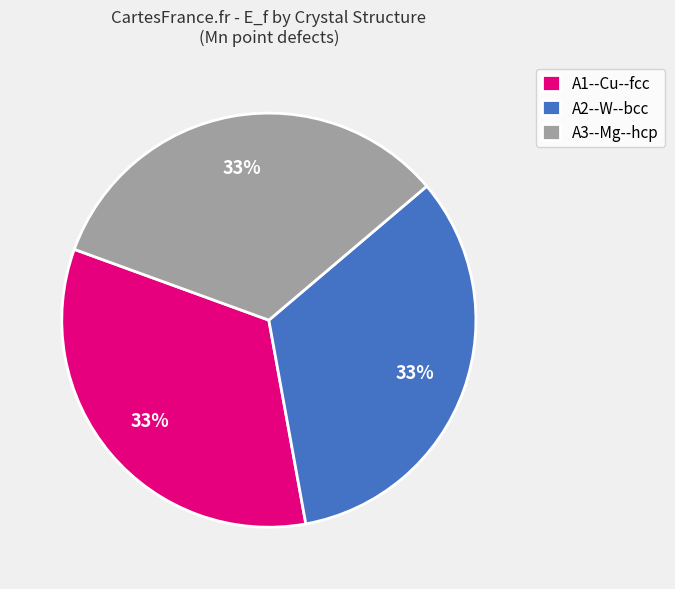

Is there a majority slice in this chart?

No